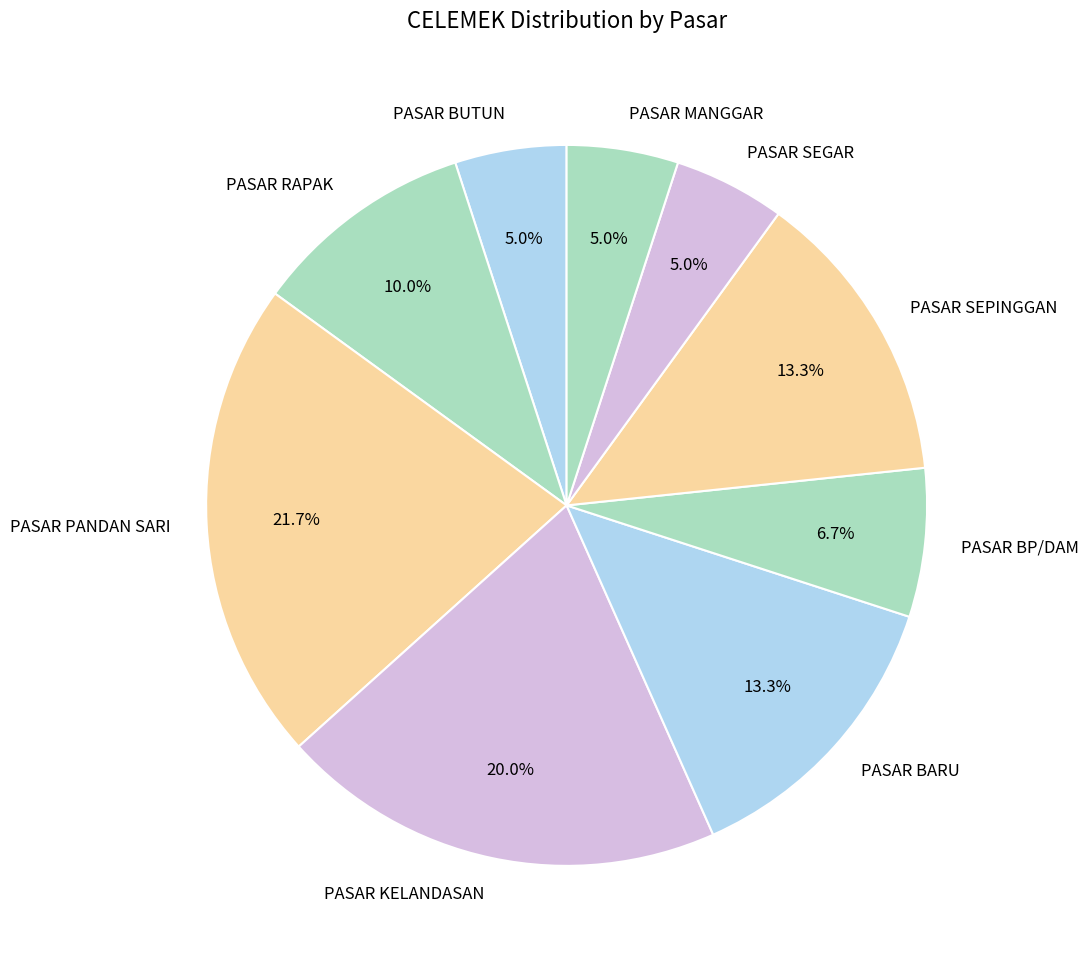

To the nearest percent, what is the difference between the largest and smallest slice percentages?

17%